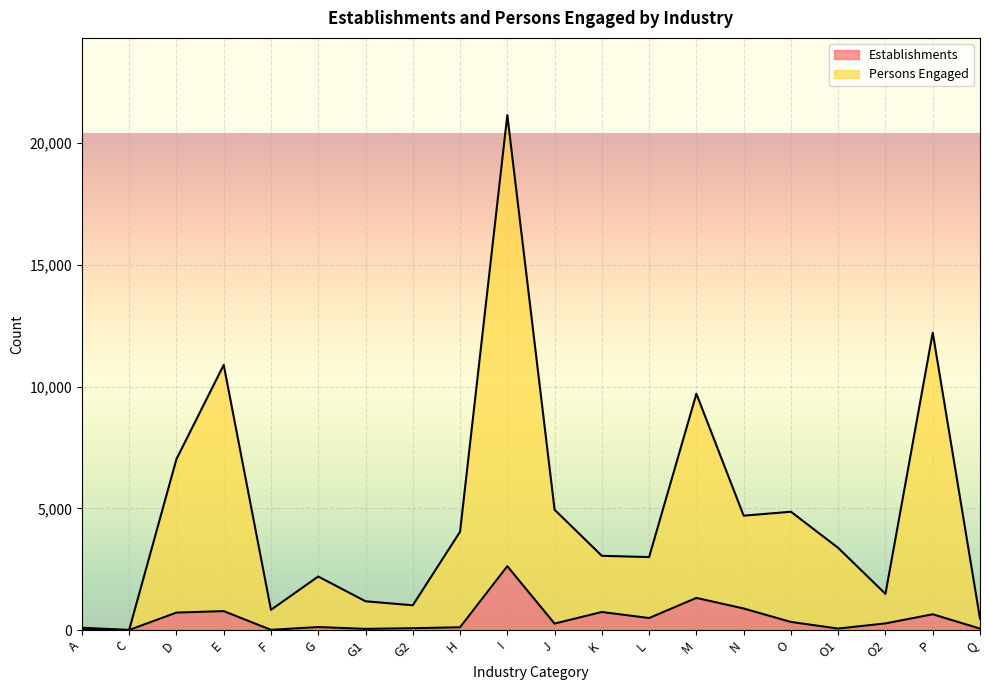

At which label is Establishments closest to 1312?

M